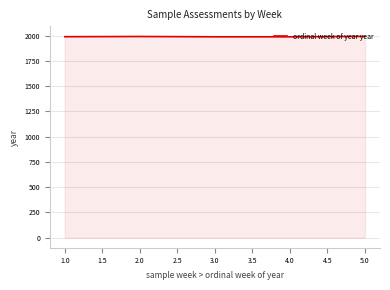

What is the sum of all values?

9948